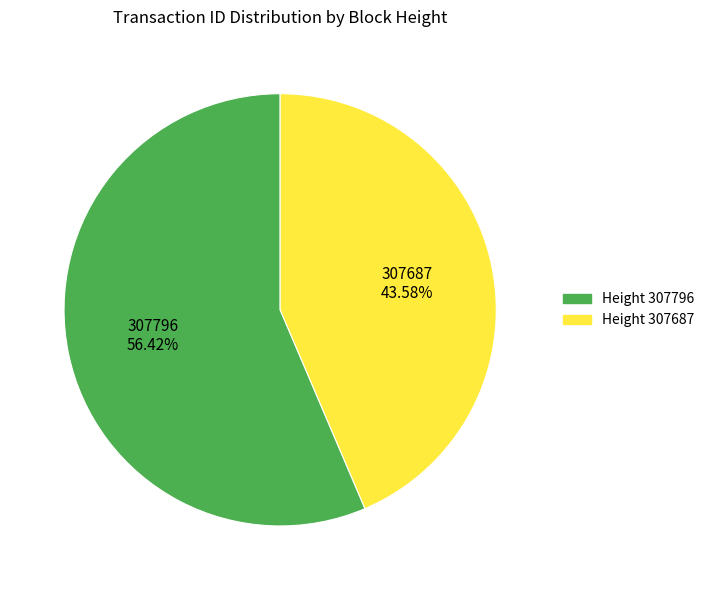

What is the largest slice in the pie chart?

Height 307796